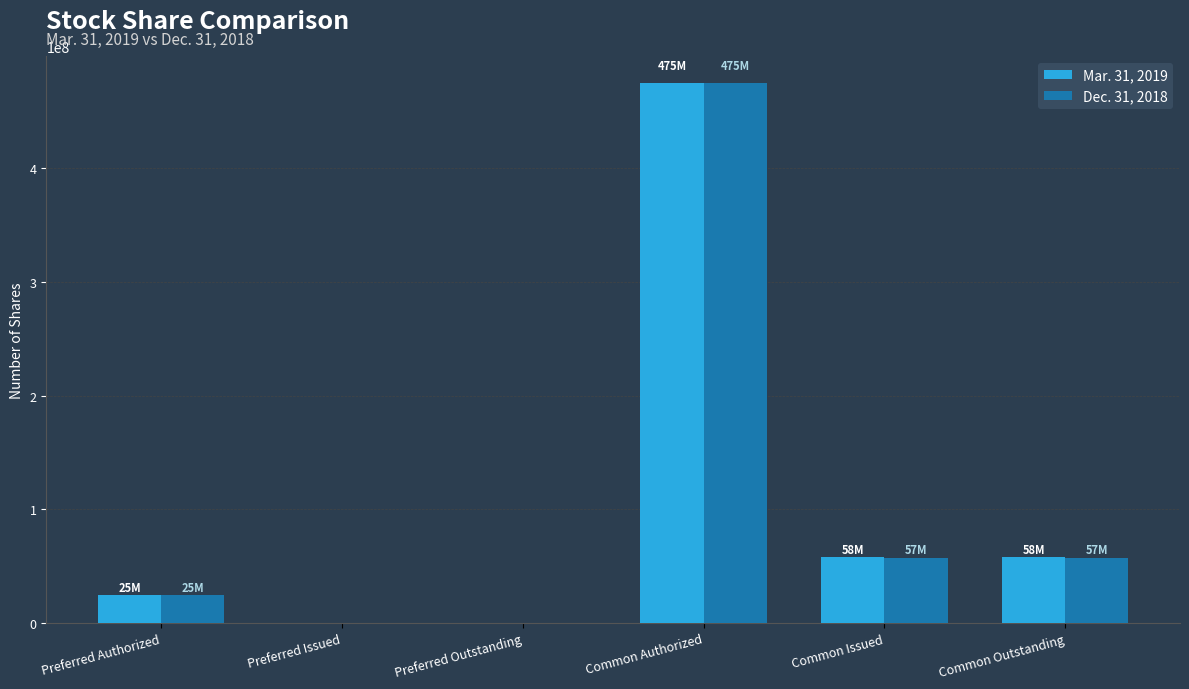

What is the sum of all Mar. 31, 2019 values?

615547358